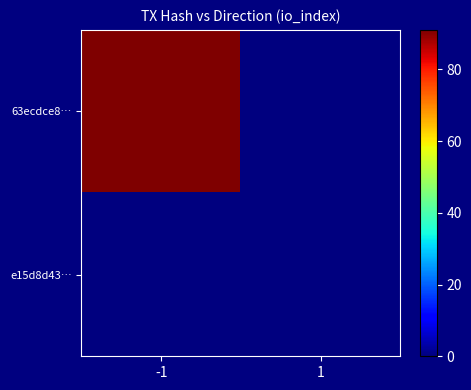

Which series has the largest total across all categories?

63ecdce8…